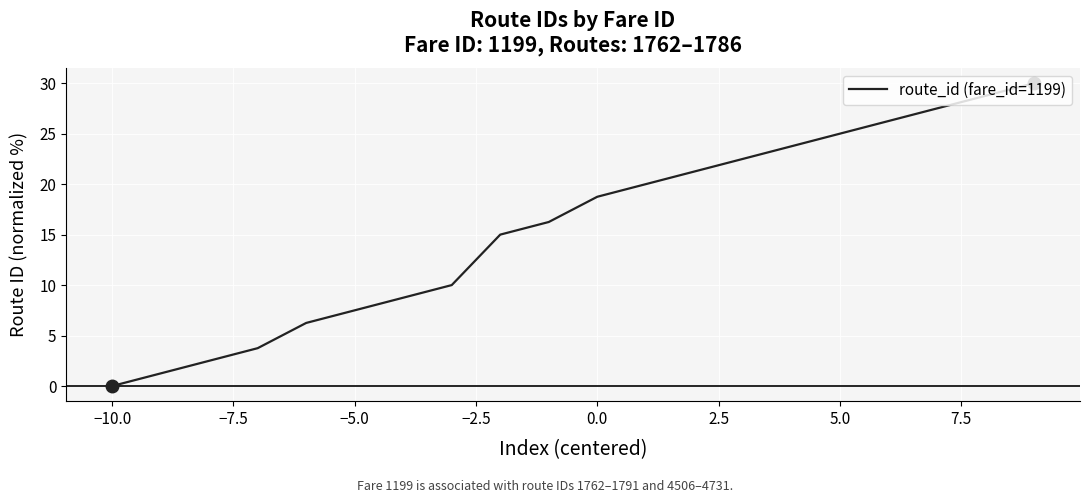

Count the number of values greater than 18.

10